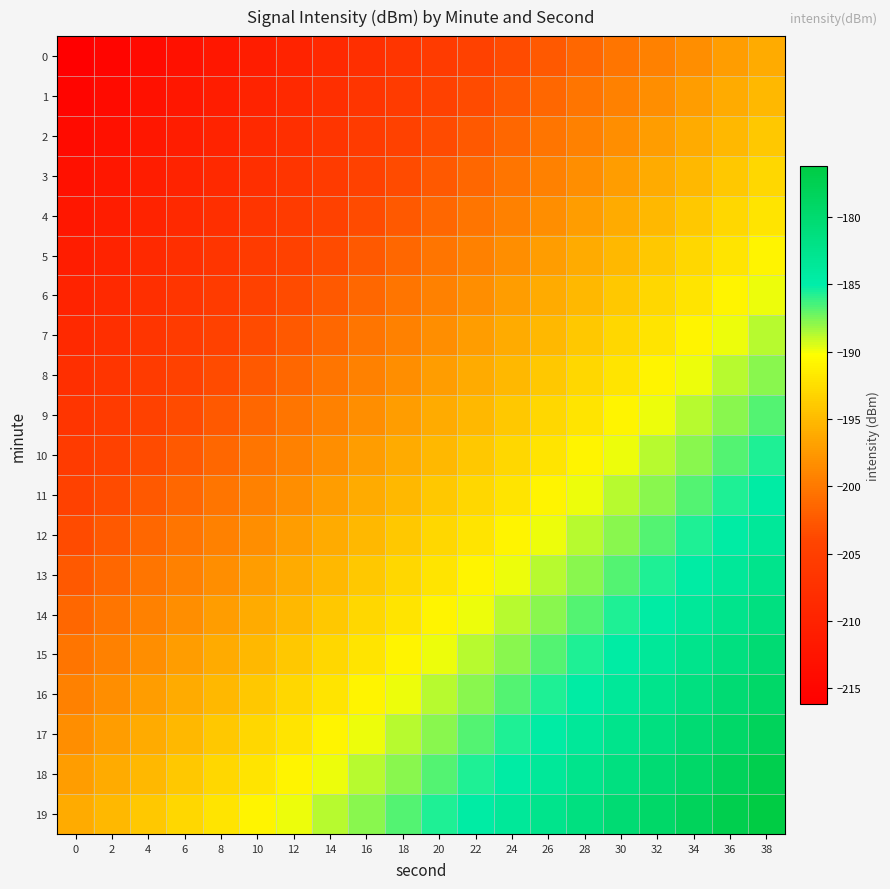

Which series changed the most between 32 and 34?

11